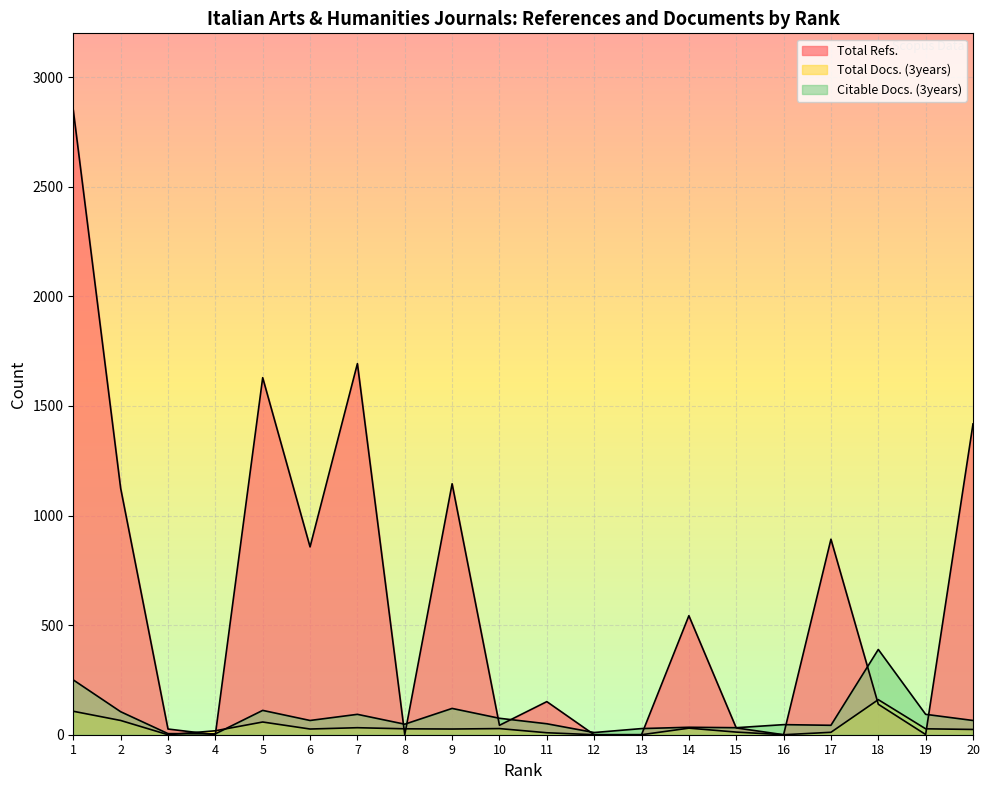

How many values in the Total Refs. series are below 151?

10